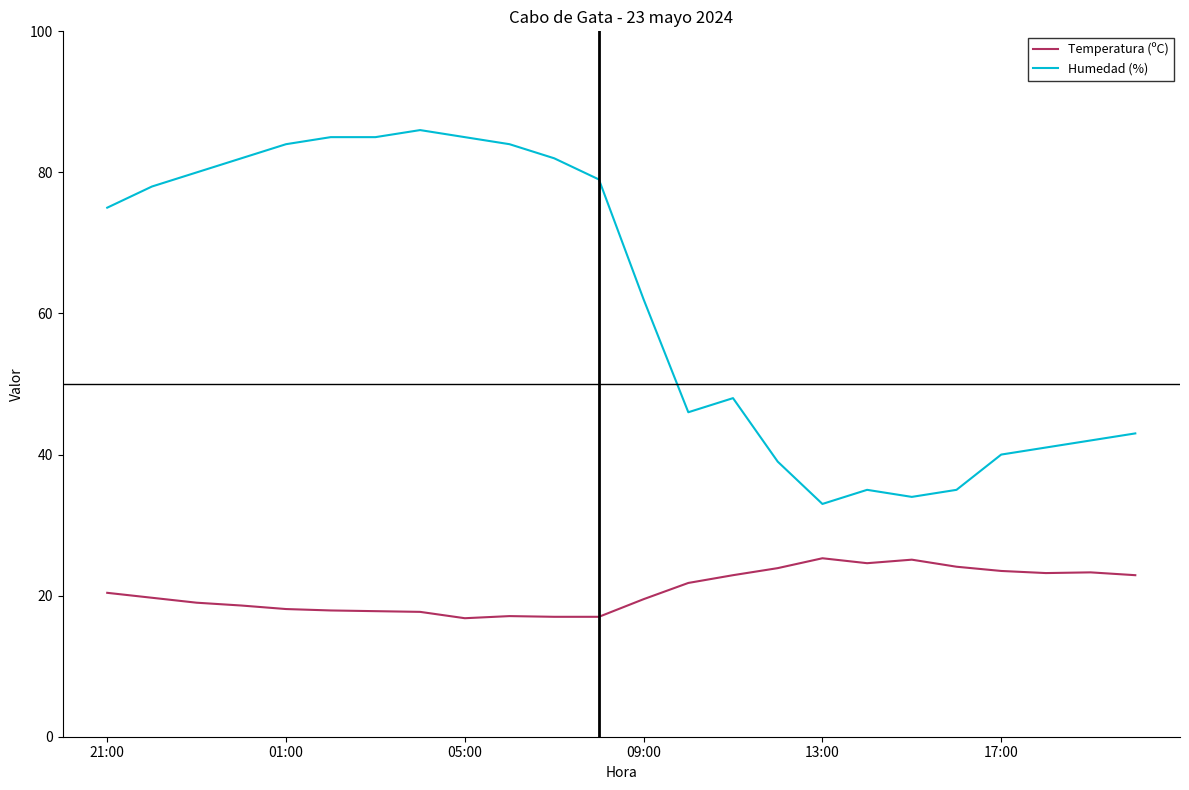

What is the lowest value of the Humedad (%) series?

33.0